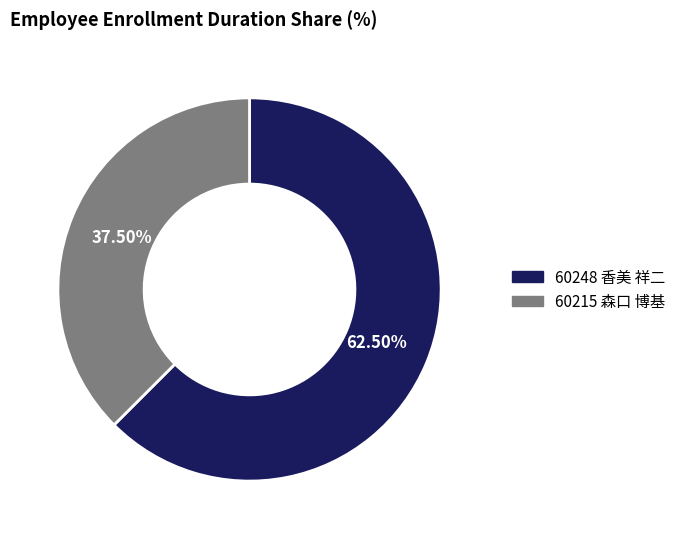

Rank the categories by value from highest to lowest.

60248 香美 祥二, 60215 森口 博基